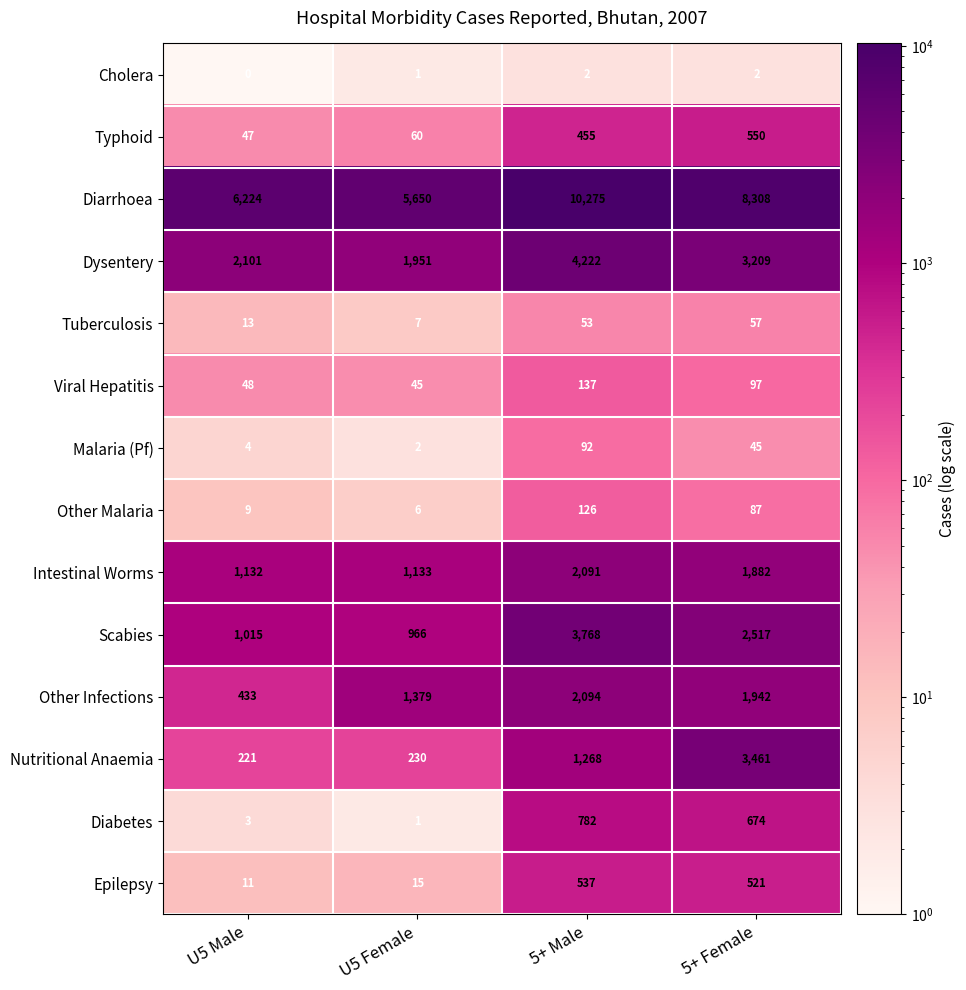

Is it true that Dysentery equals 1951 at U5 Female?

True